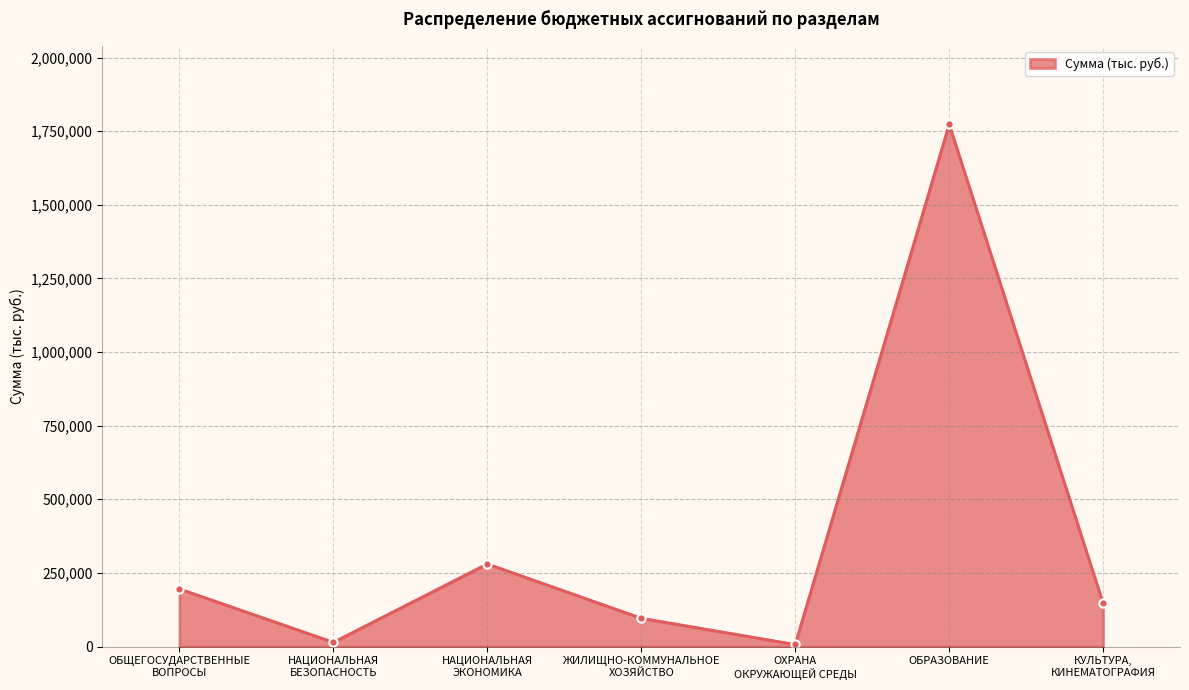

What is the label of the 2nd point from the right?

ОБРАЗОВАНИЕ